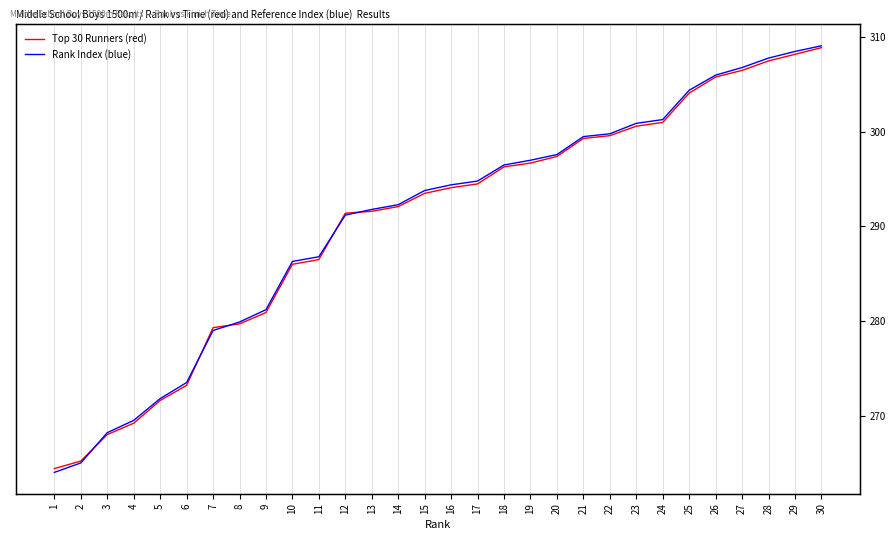

What is the total value across all series at 26?

611.8